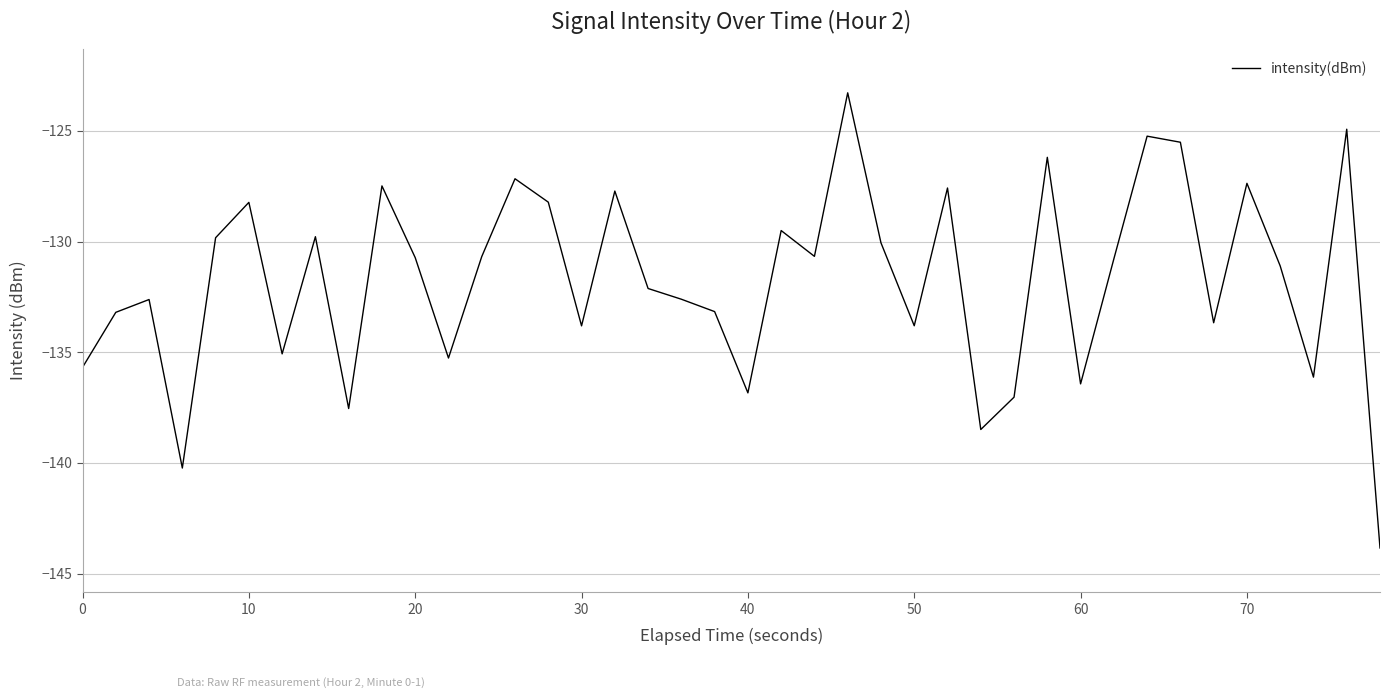

What is the sum of all values?

-5269.6